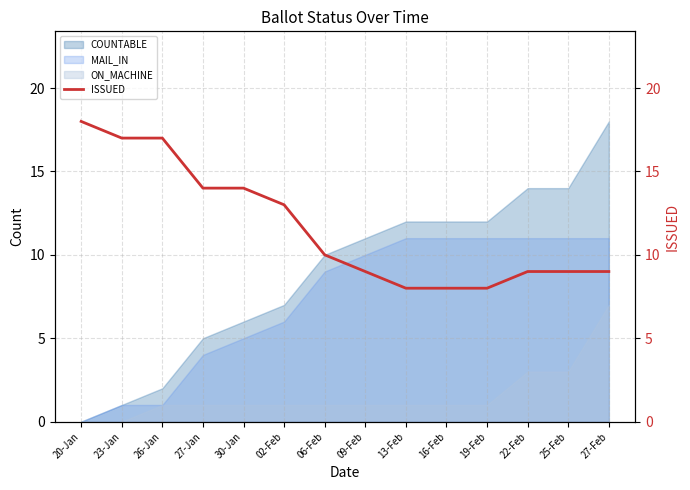

How many values are between 9 and 14?

8